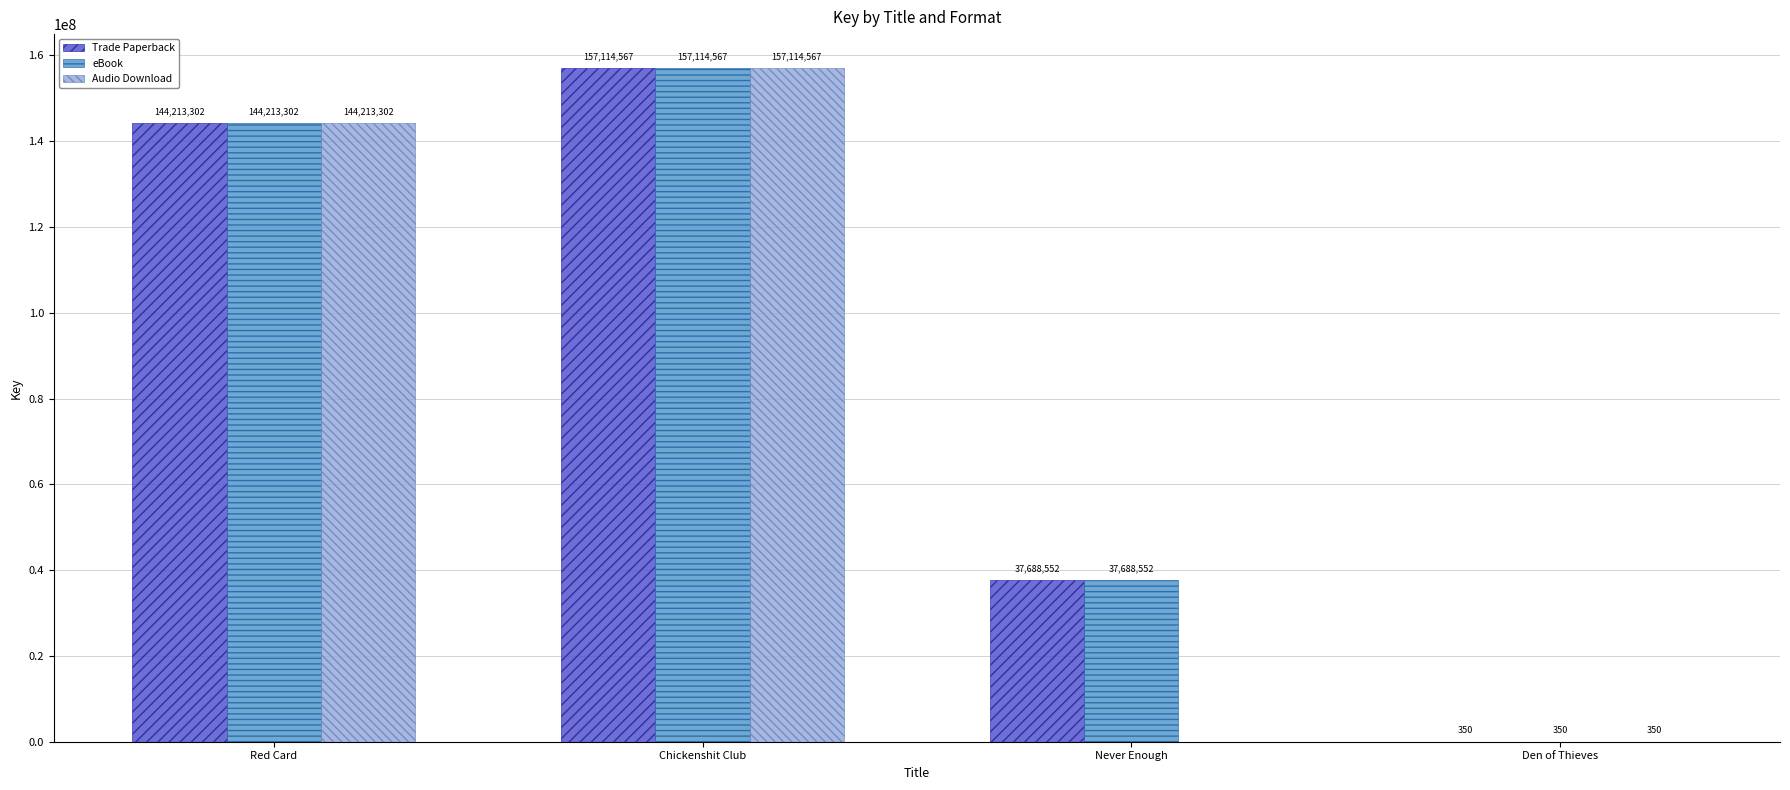

True or false: eBook has a value of 104051596 at Chickenshit Club.

False